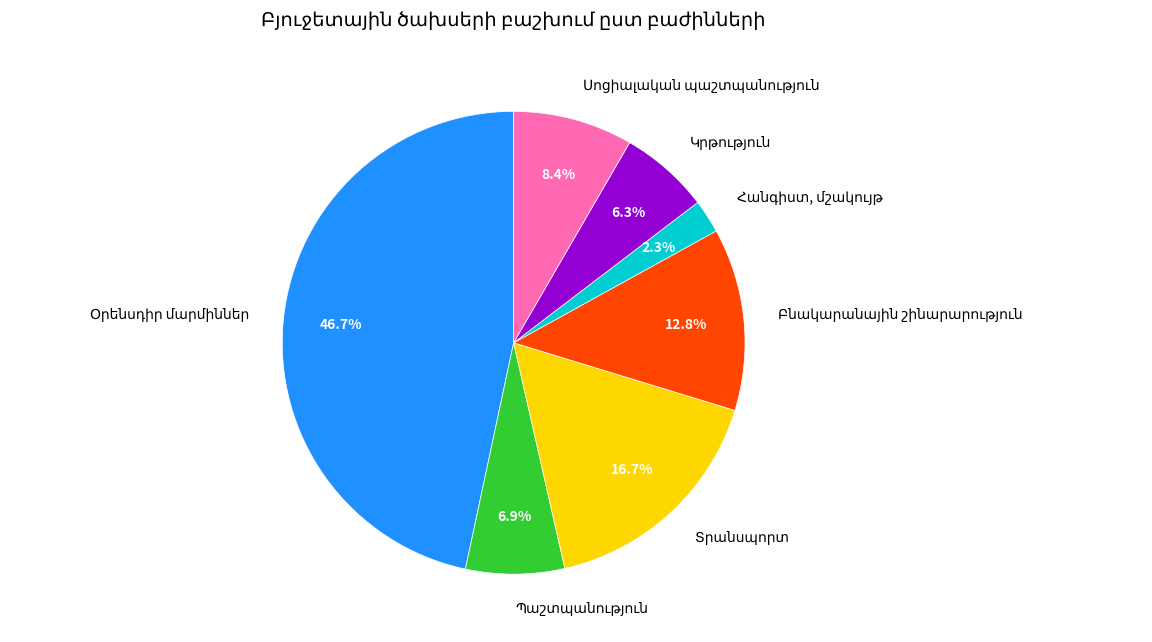

Is there any slice that represents more than half of the pie?

No